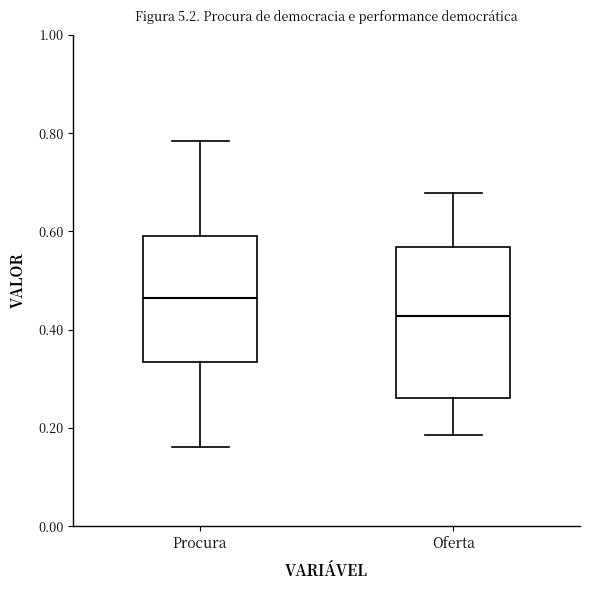

Comparing the boxes themselves (not the whiskers), which one is the tallest?

Oferta